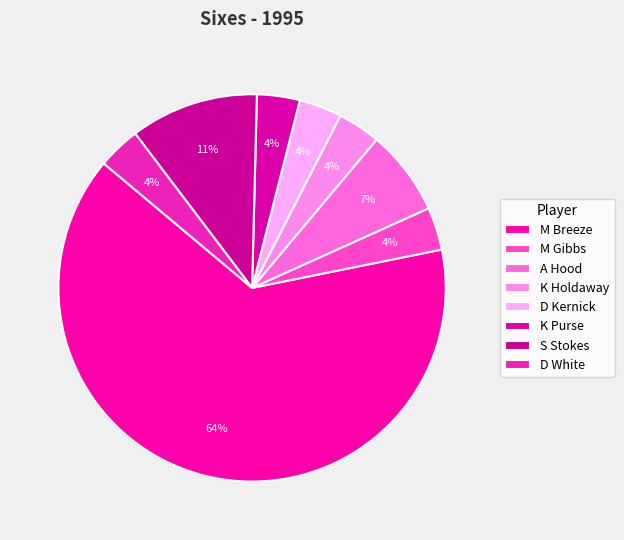

How many slices are in this pie chart?

8